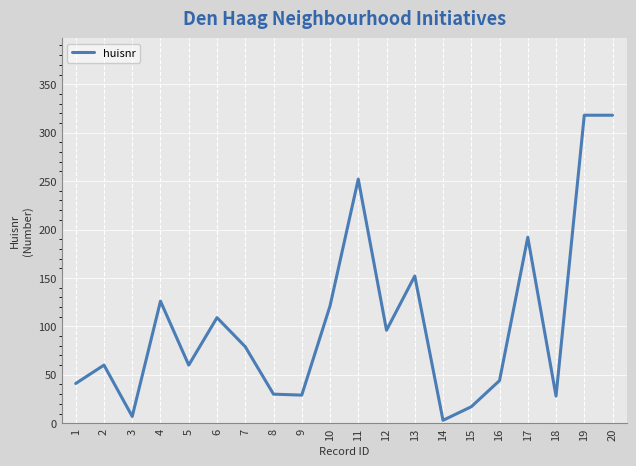

At which label is the value closest to 160?

13